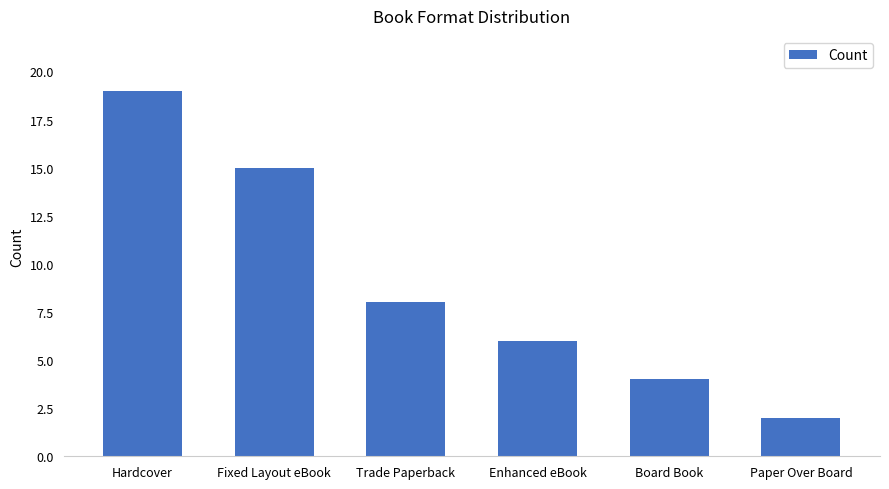

Reading left to right, extract all data points from this chart.

Hardcover=19	Fixed Layout eBook=15	Trade Paperback=8	Enhanced eBook=6	Board Book=4	Paper Over Board=2